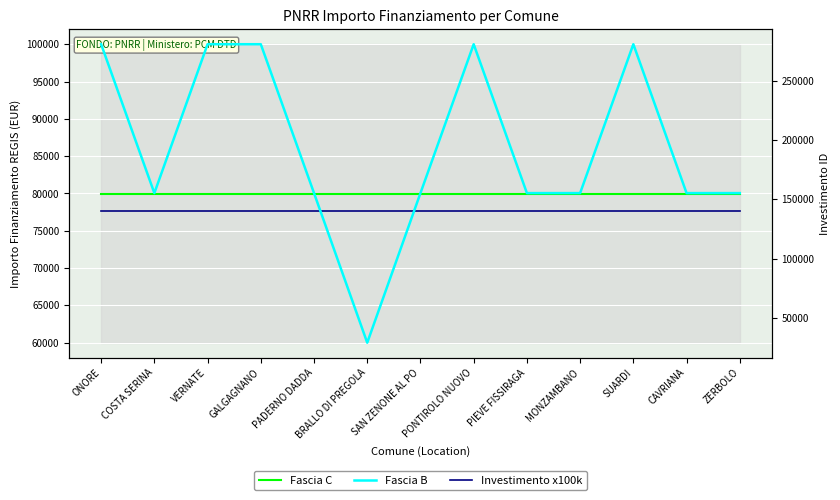

Which series has the largest range (max minus min)?

Fascia B